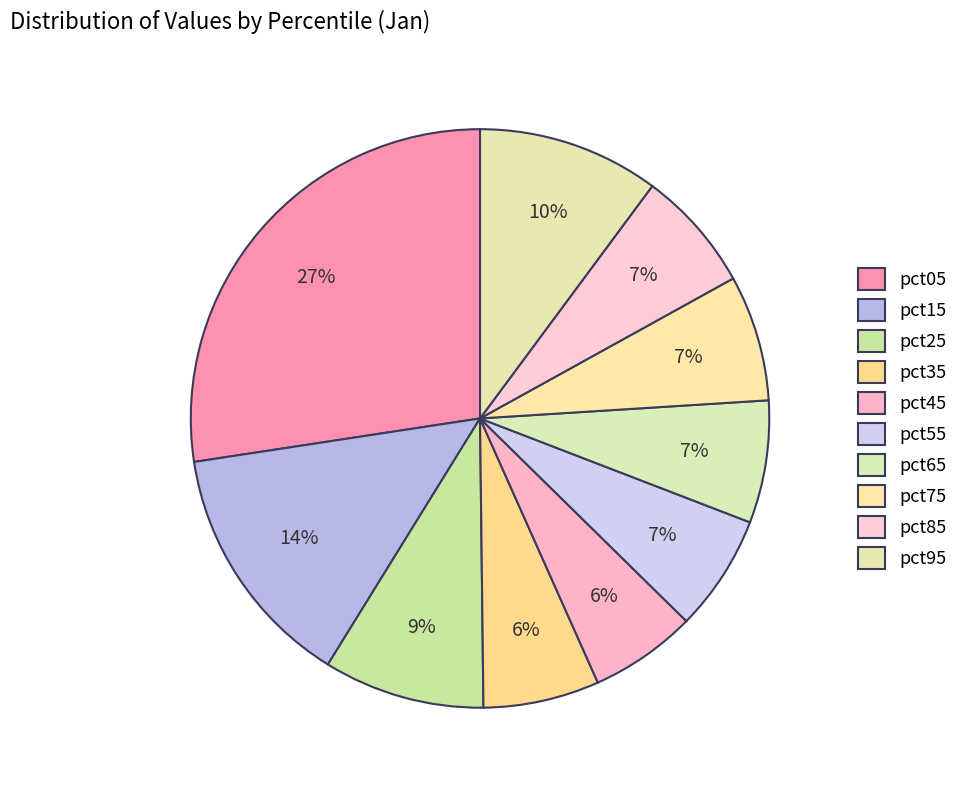

Count the number of slices in the pie.

10